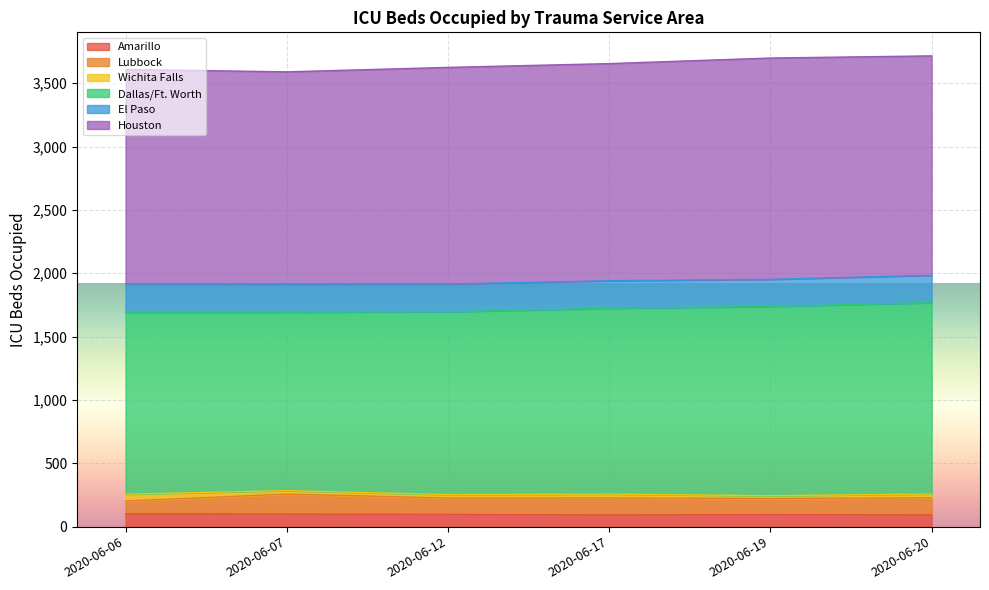

Which series changed the most between 2020-06-17 and 2020-06-20?

Dallas/Ft. Worth